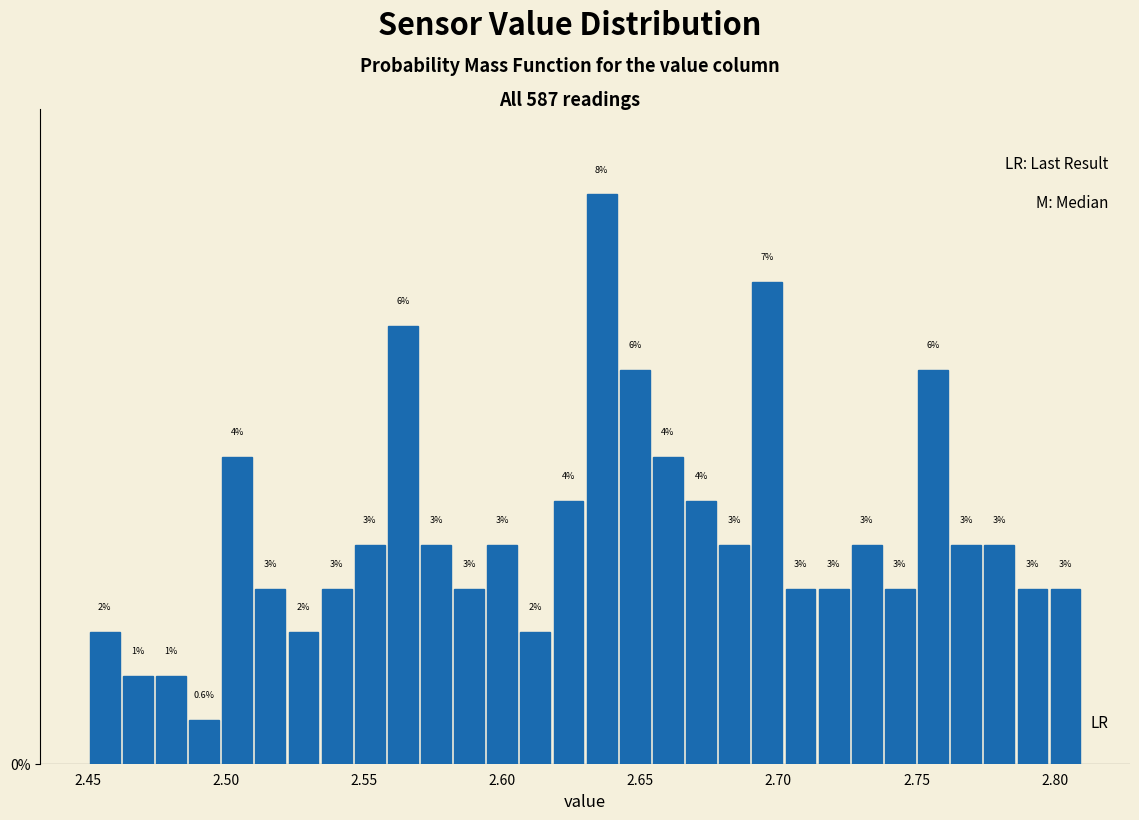

Around what value on the x-axis is the tallest bar? Give the approximate position of its centre, as read against the axis.

2.635